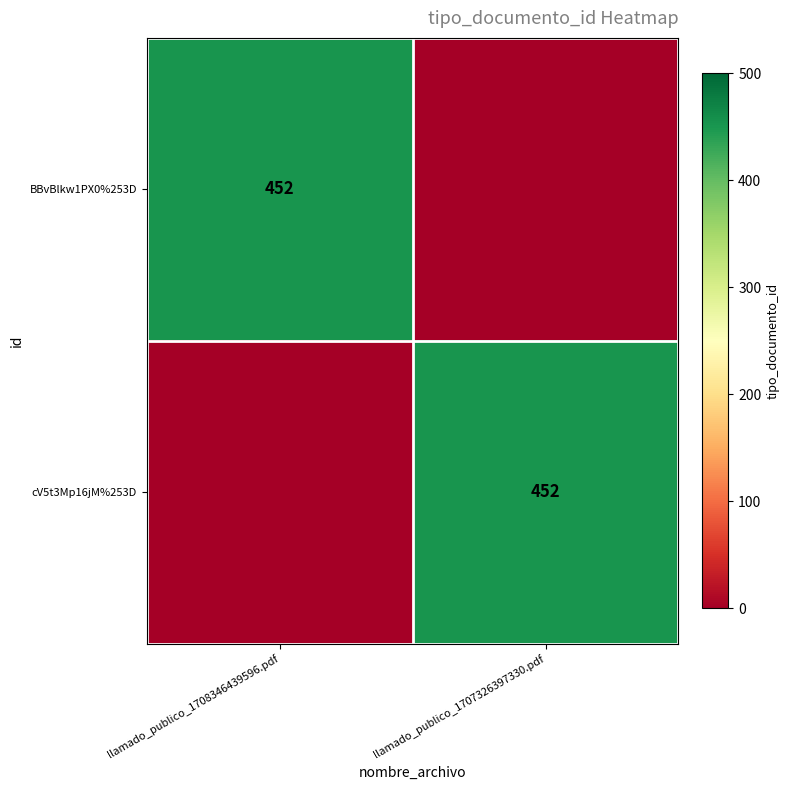

True or false: cV5t3Mp16jM%253D has a value of 452 at llamado_publico_1707326397330.pdf.

True